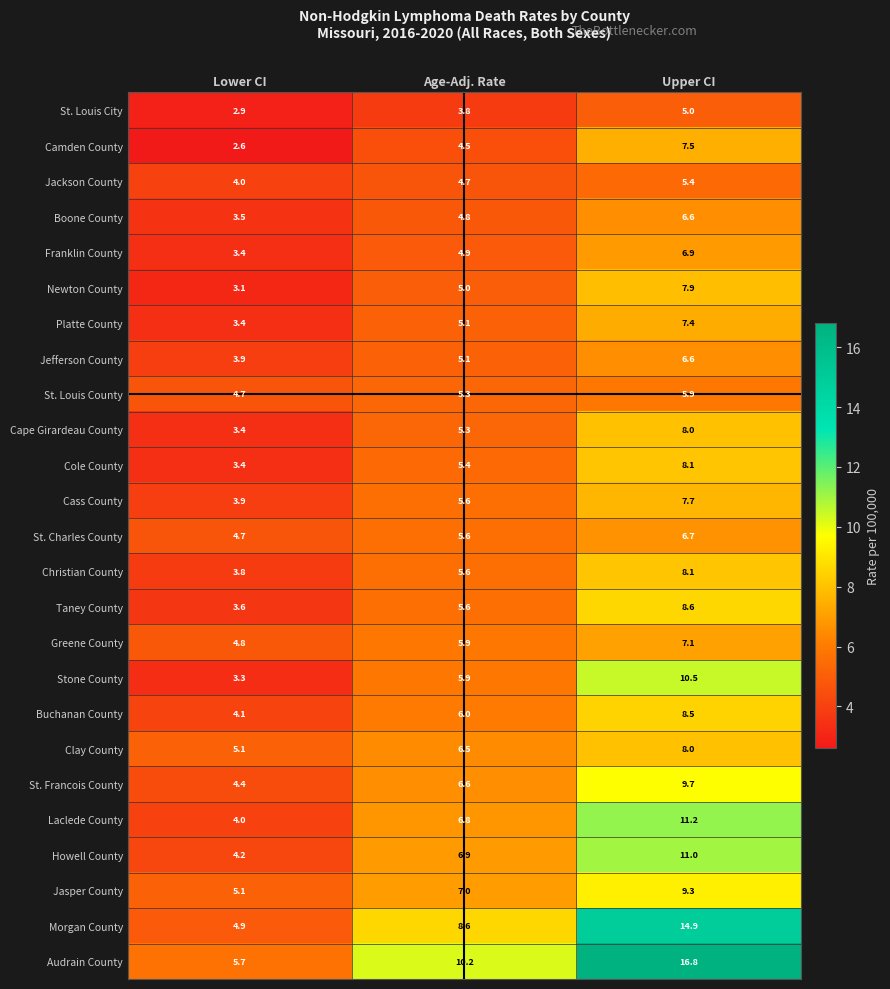

At which label does Stone County reach its peak?

Upper CI